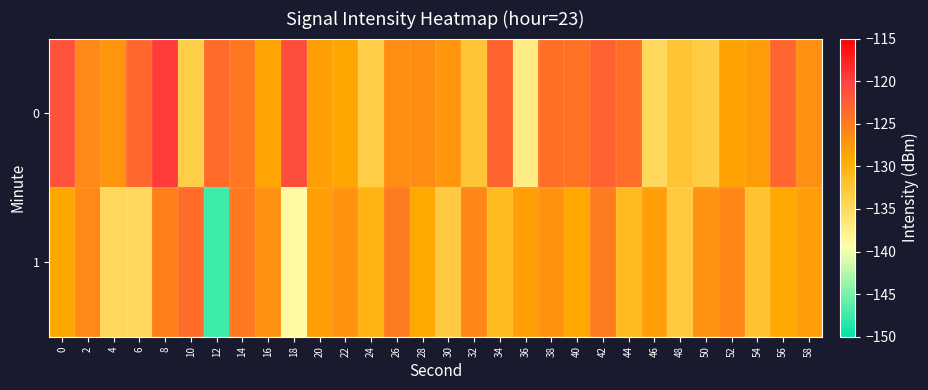

Between 24 and 28, which is larger?

28